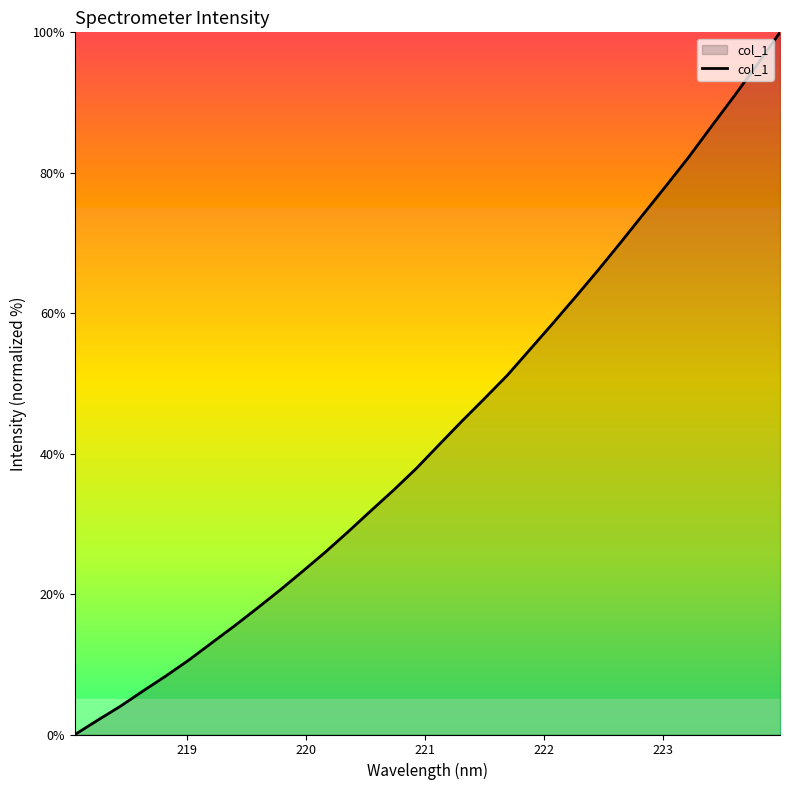

Reading left to right, what are all the values shown in this chart?

0.0	2.0	4.0	6.2	8.4	10.6	13.0	15.5	18.0	20.6	23.2	26.0	28.9	31.9	34.8	37.9	41.3	44.6	47.9	51.2	54.8	58.5	62.3	66.2	70.1	74.2	78.2	82.3	86.7	91.0	95.4	100.0